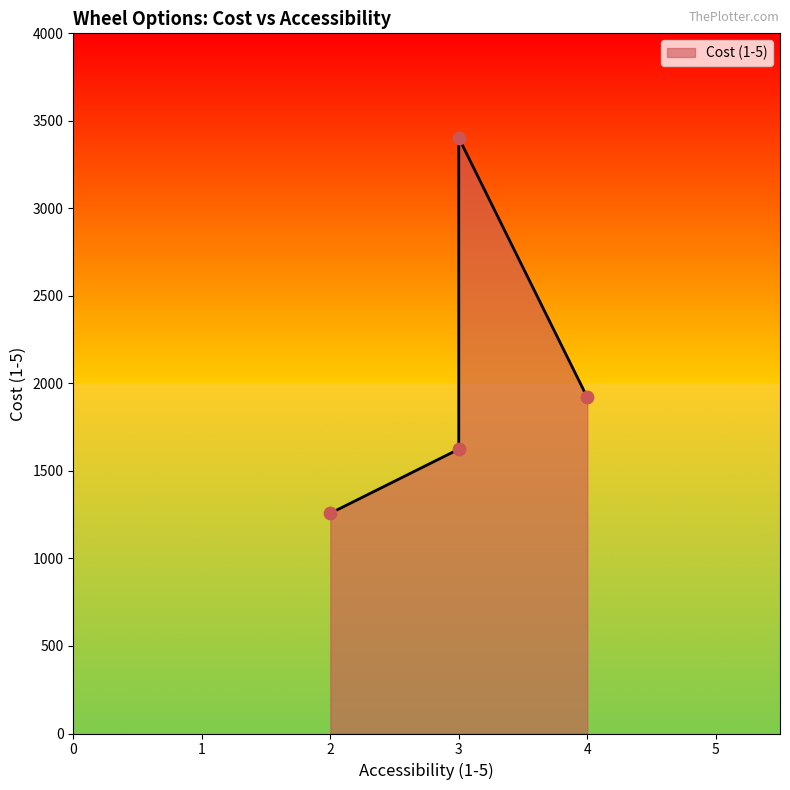

What is the change in value from RobotShop Heavy Duty Off-Road Wheels to Banebots High-Traction Wheels?

+1779.0